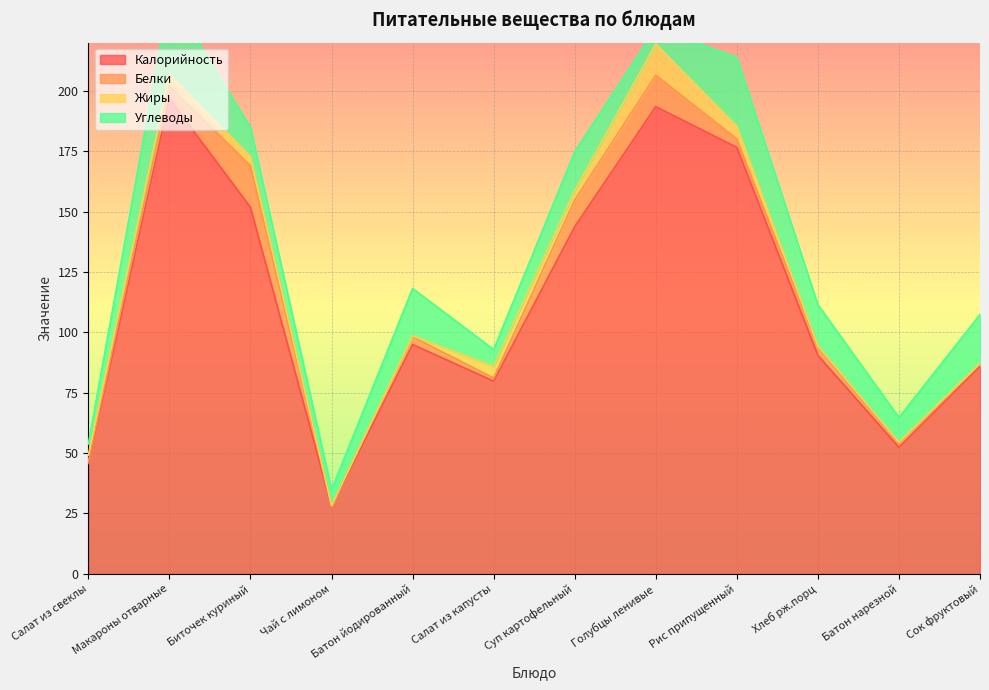

What are all the series names shown in the legend?

Калорийность, Белки, Жиры, Углеводы